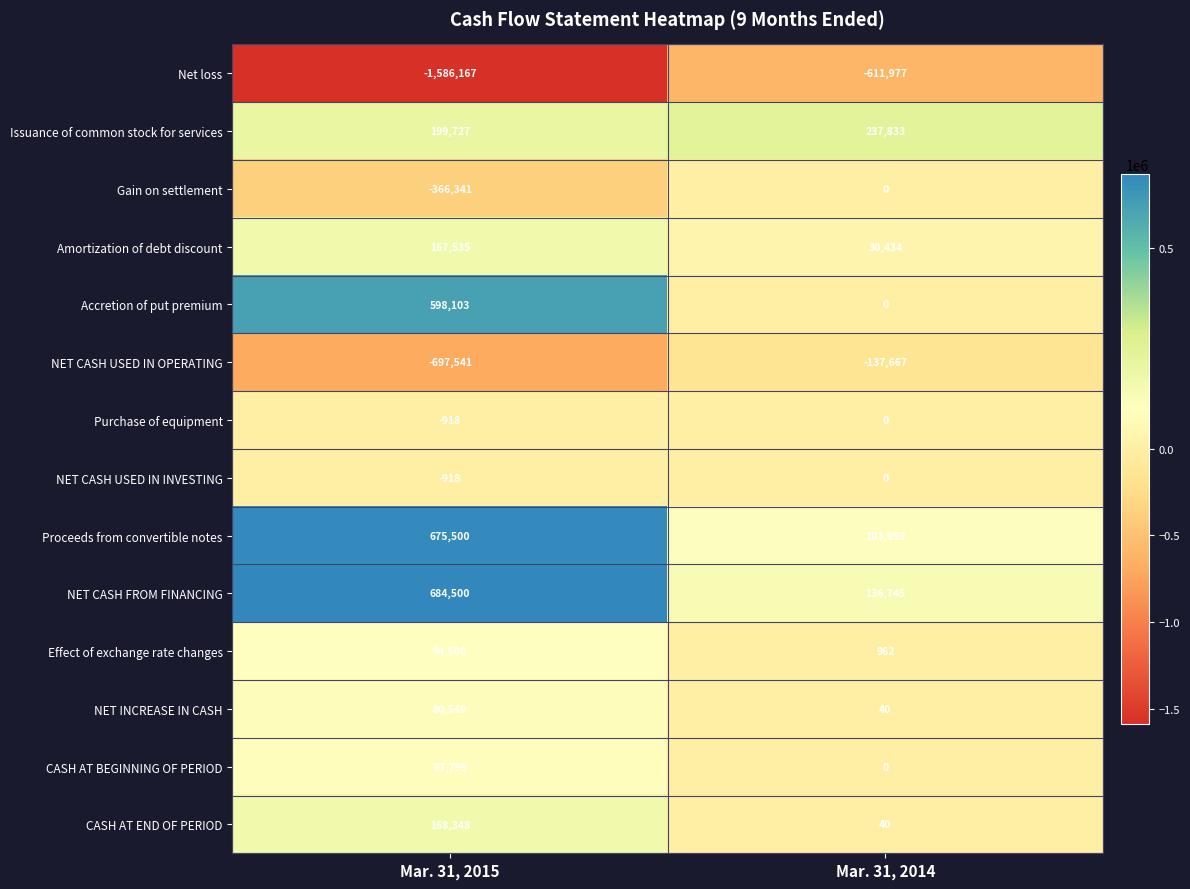

At which category does the chart reach its minimum across all series?

Mar. 31, 2015